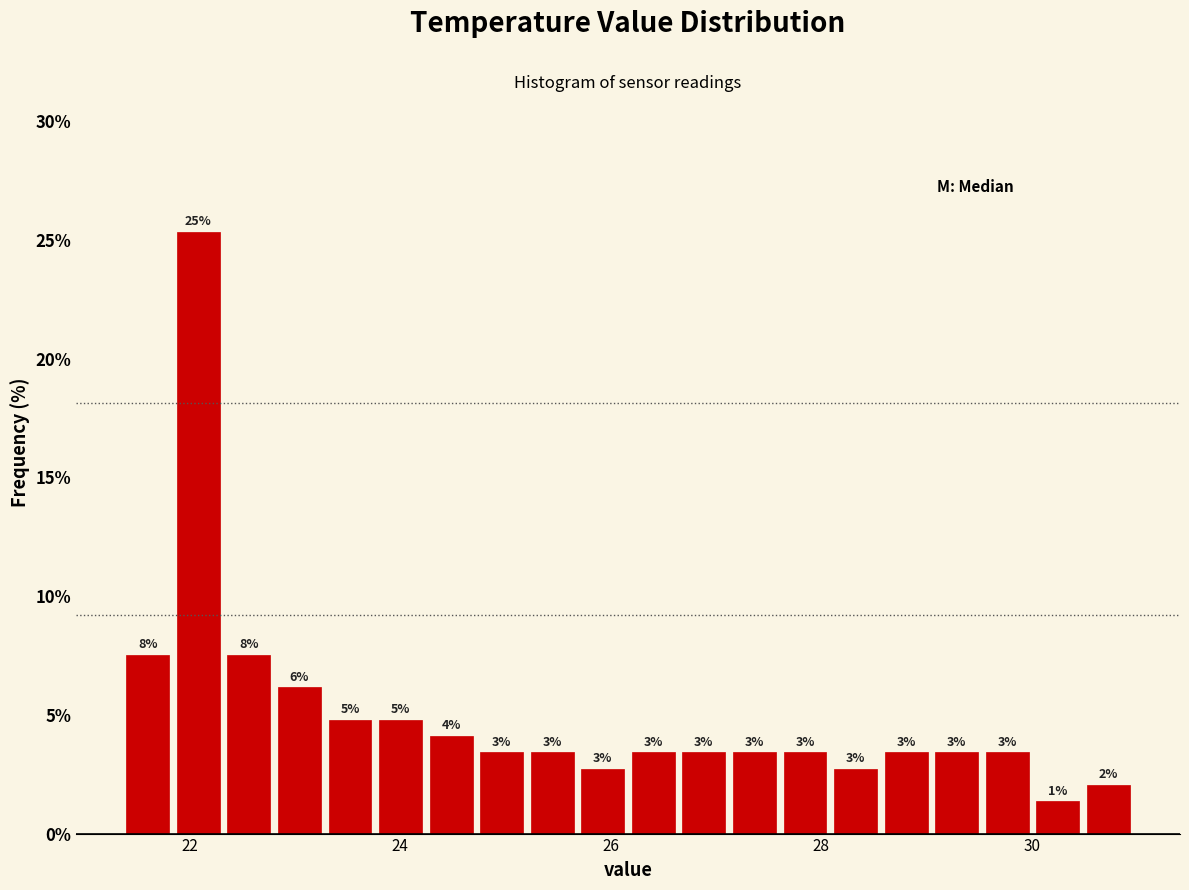

Read against the x-axis, roughly where is the centre of the tallest bar?

22.0